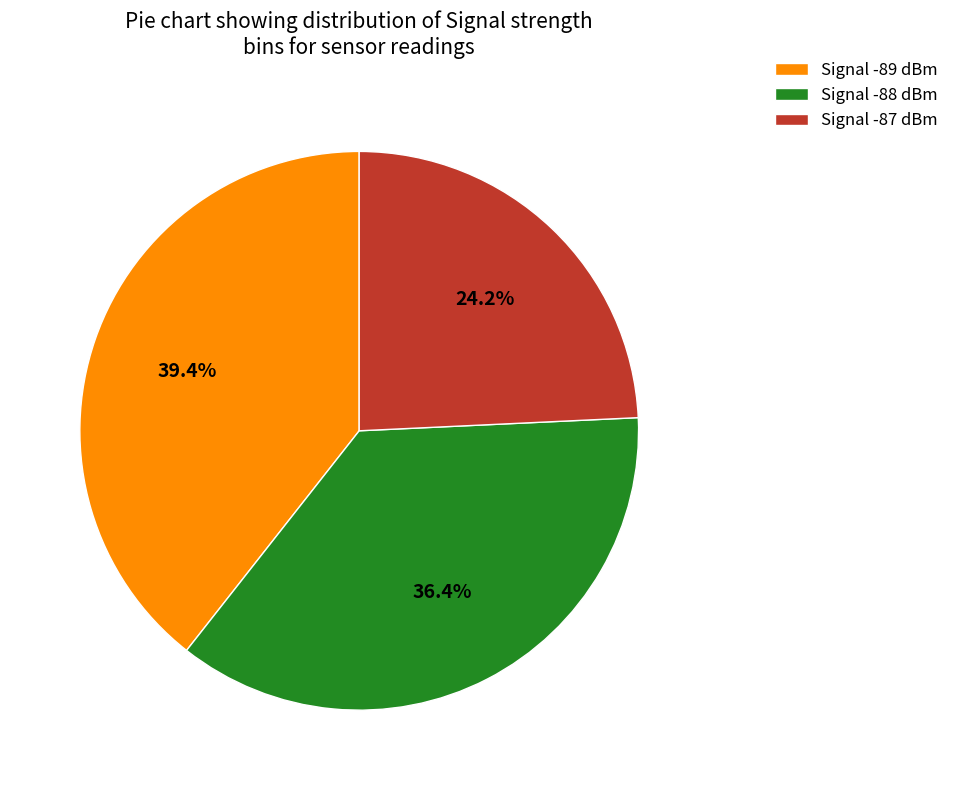

Which has a higher value, Signal -87 dBm or Signal -88 dBm?

Signal -88 dBm